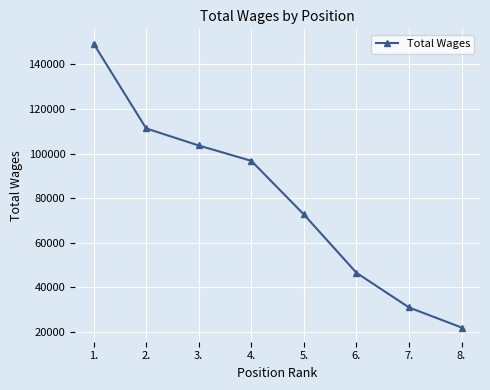

Approximately how many times larger is the value at 4. compared to 8.?

4.4